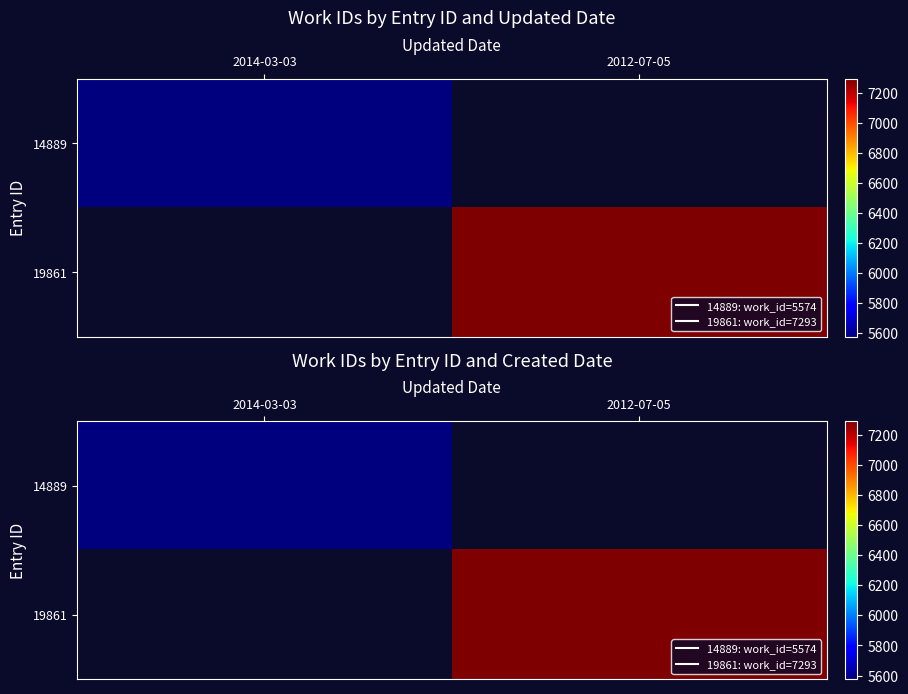

Rank the series by their average value, from highest to lowest.

14889, 19861